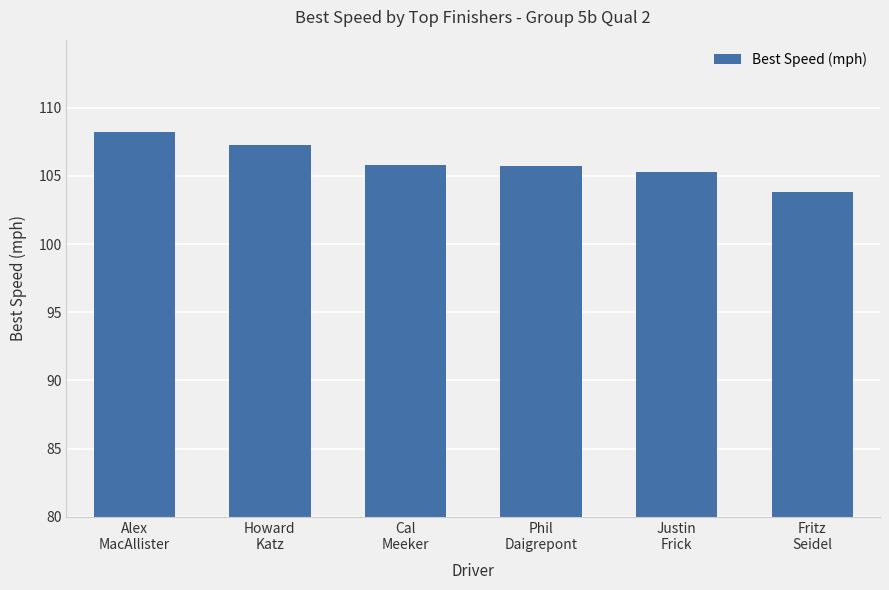

What is the sum of all values?

636.3